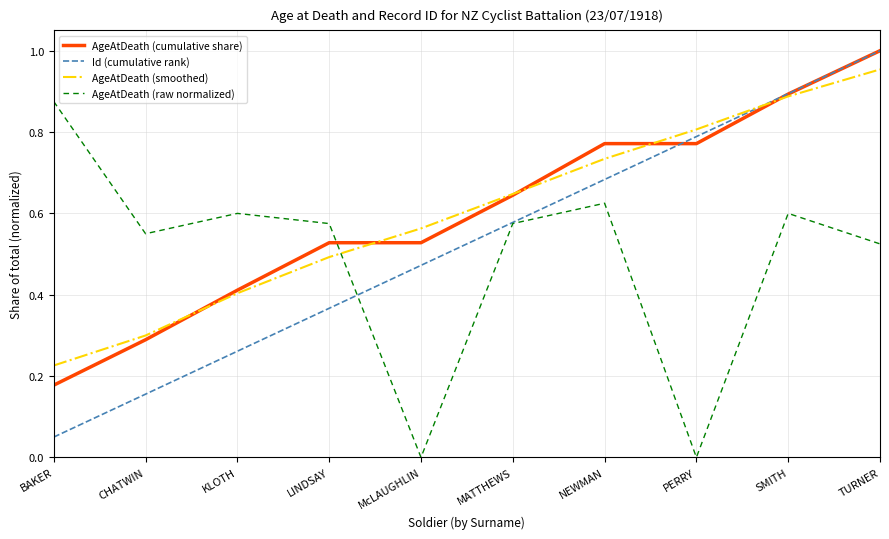

At which label does AgeAtDeath (cumulative share) reach its peak?

TURNER